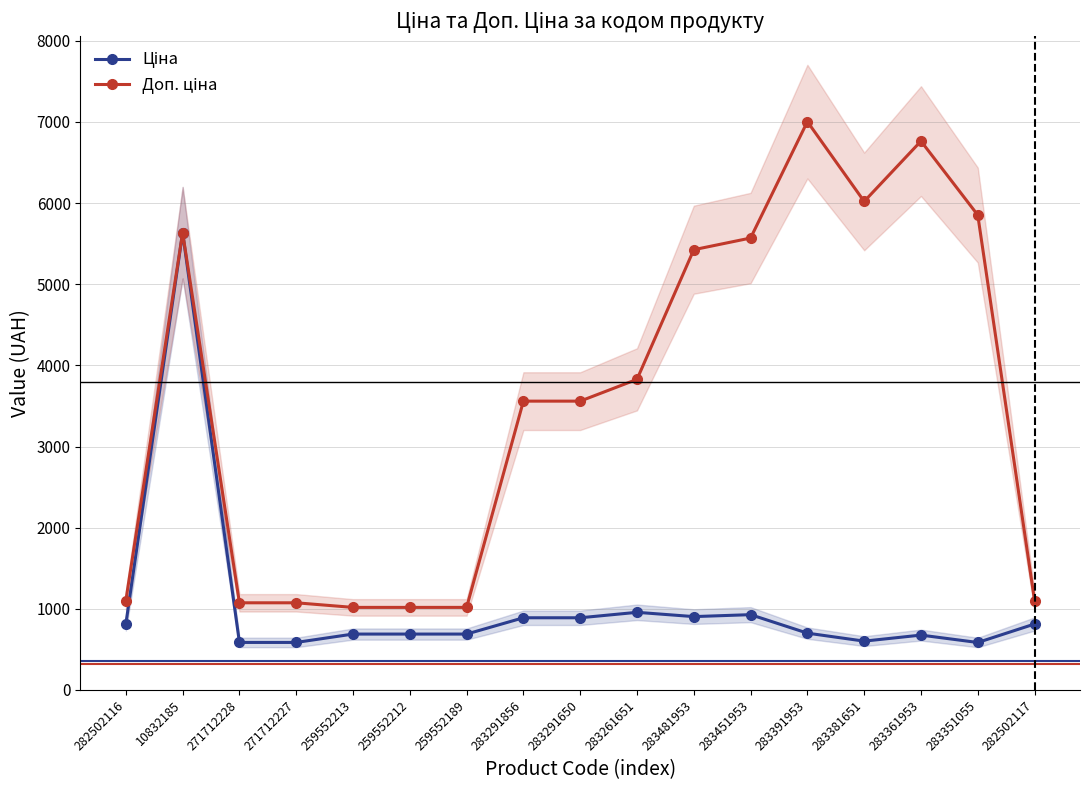

Reading left to right, extract all data points from this chart.

Ціна: 282502116=813.0	10832185=5636.0	271712228=586.0	271712227=586.0	259552213=689.1	259552212=689.1	259552189=689.1	283291856=889.9	283291650=889.9	283261651=957.1	283481953=904.3	283451953=928.3	283391953=700.4	283381651=602.1	283361953=676.4	283351055=585.3	282502117=813.0
Доп. ціна: 282502116=1101.8	10832185=5636.0	271712228=1074.5	271712227=1074.5	259552213=1017.8	259552212=1017.8	259552189=1017.8	283291856=3559.7	283291650=3559.7	283261651=3828.4	283481953=5425.9	283451953=5569.9	283391953=7004.3	283381651=6020.8	283361953=6764.4	283351055=5852.9	282502117=1101.8